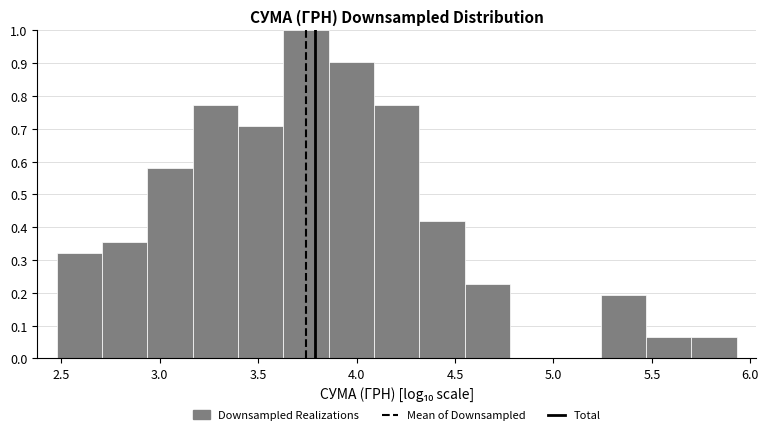

What is the height of the bar covering 4.10 to 4.30 on the x-axis? Neither the bar edges nor the heights are printed on the chart, so give them approximately, as read against the axes.

0.77